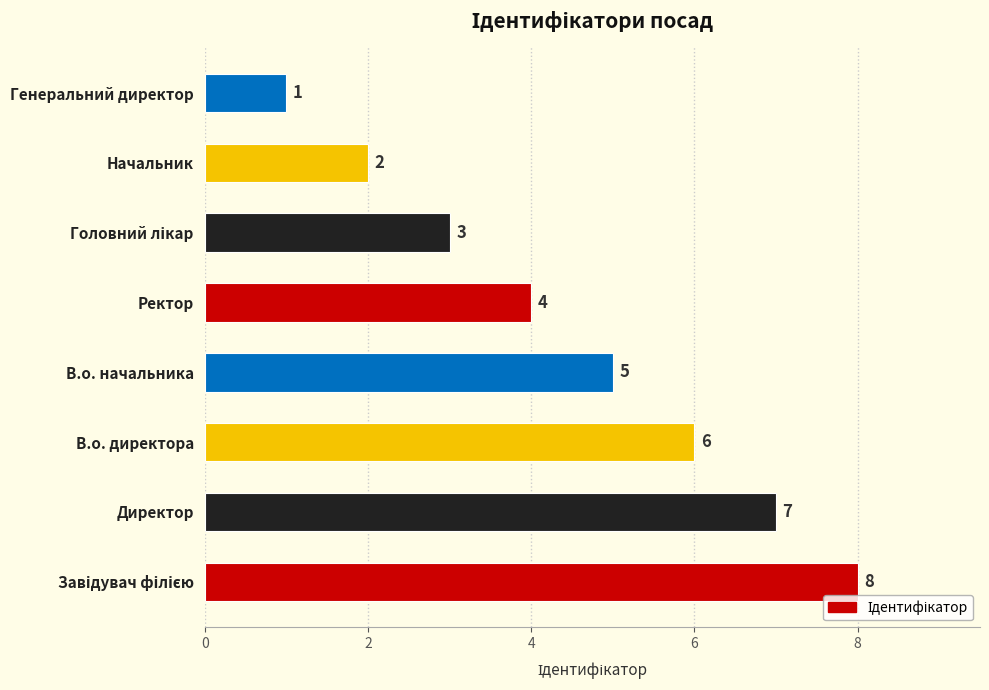

Reading top to bottom, what are all the values shown in this chart?

1	2	3	4	5	6	7	8